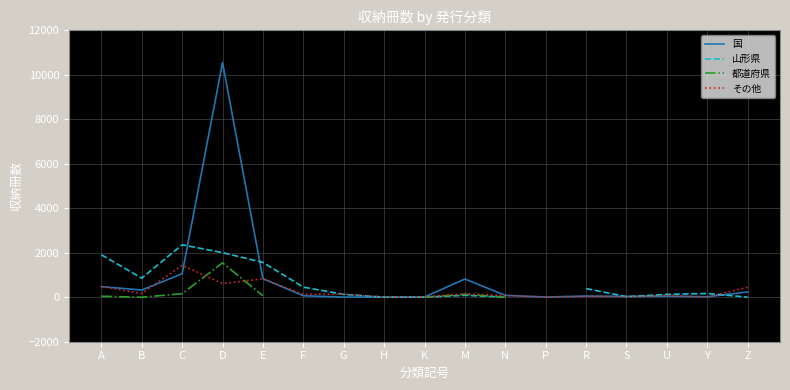

What is the sum of all その他 values?

4656